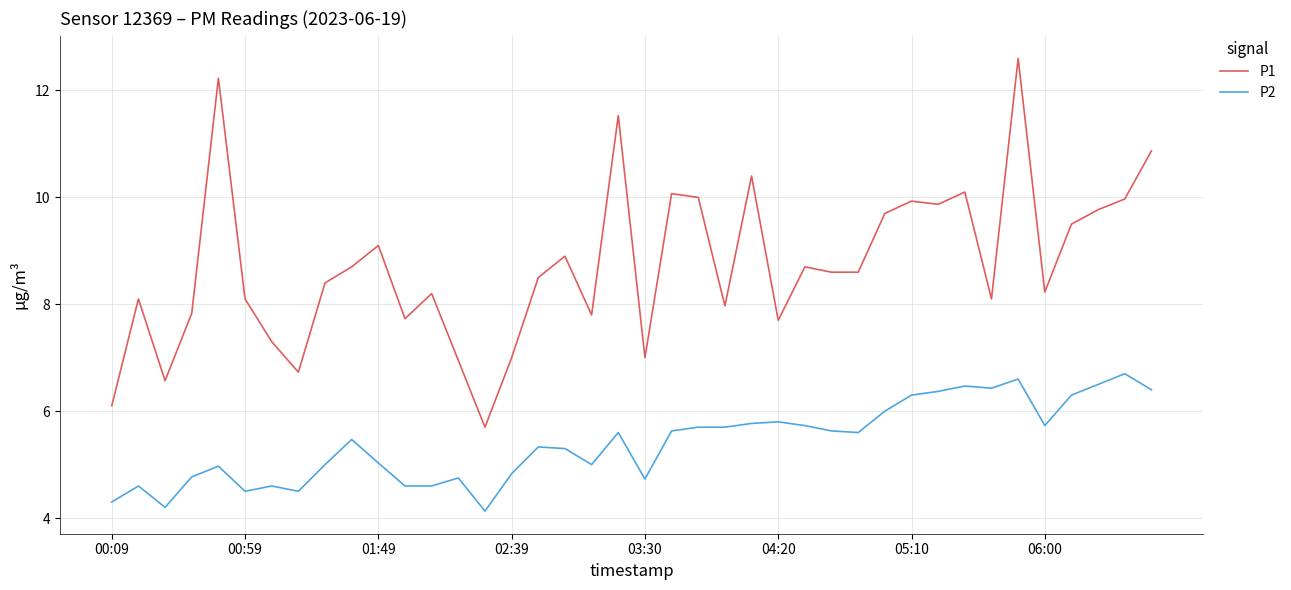

What is the smallest value displayed?

4.1